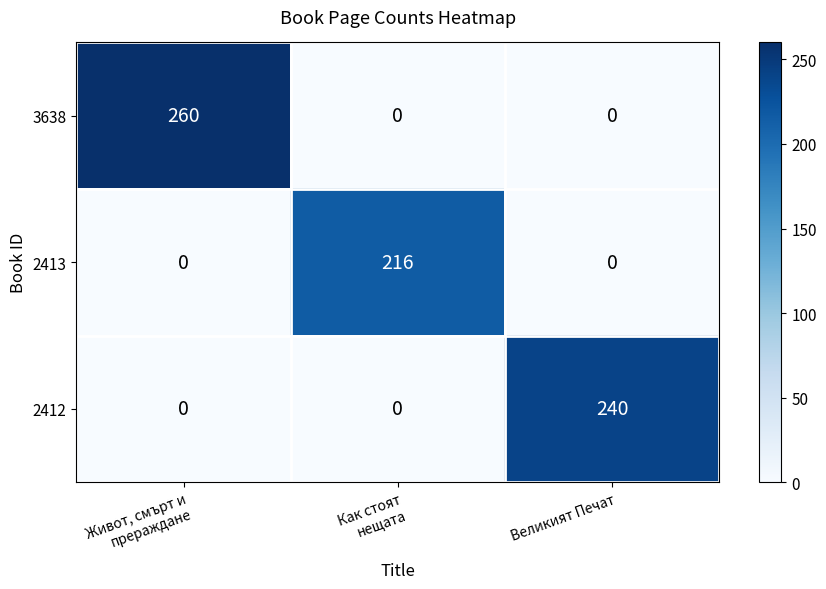

What is the difference between the highest and lowest values at Великият Печат?

240